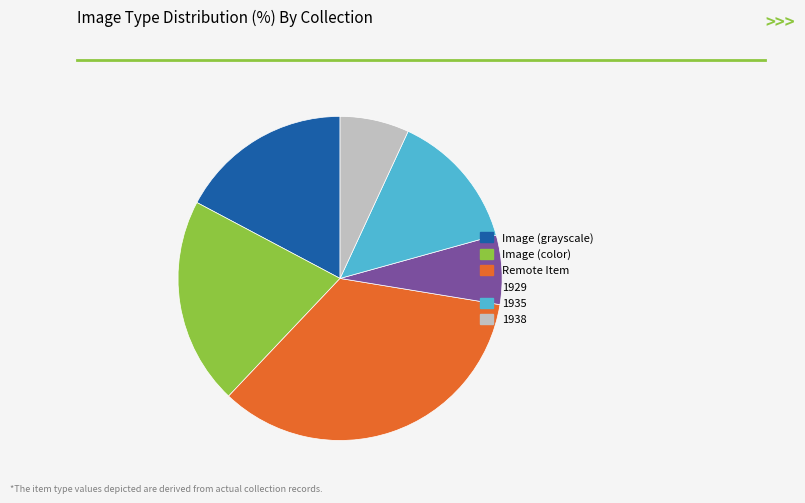

True or false: Remote Item accounts for 44% of the total.

False